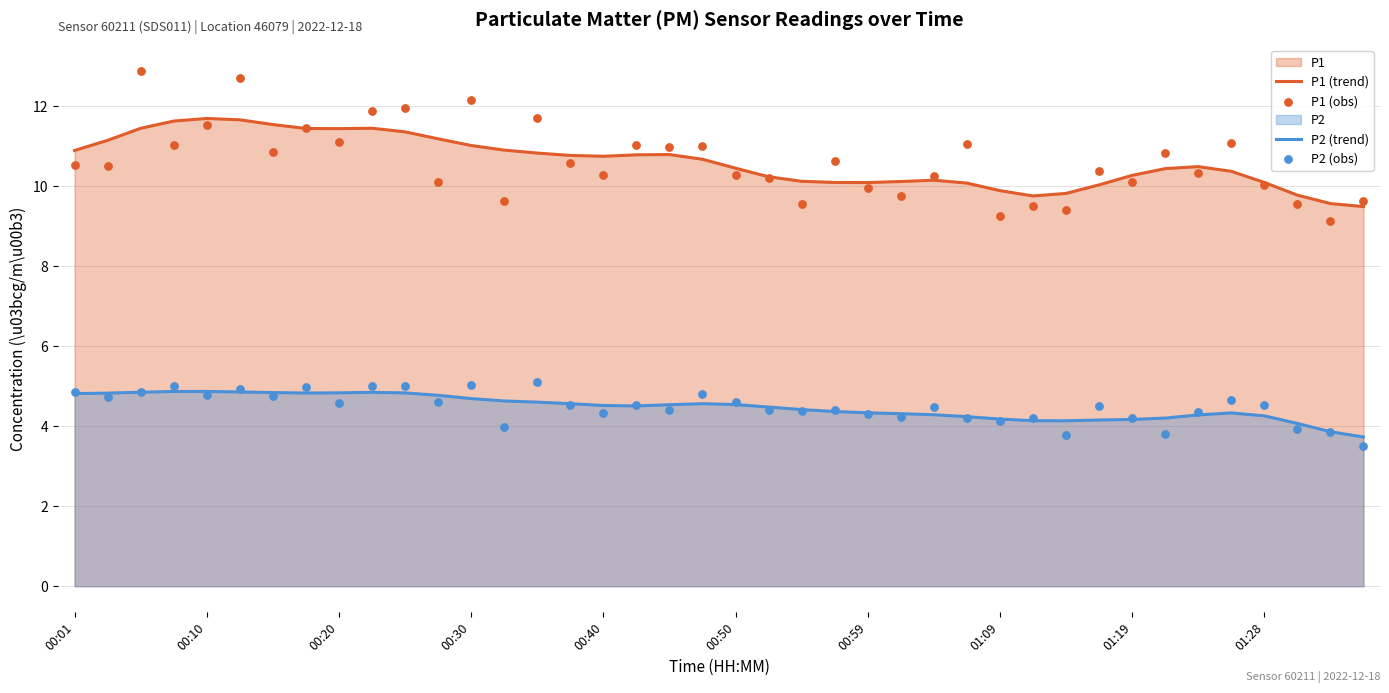

Is it true that P2 (trend) equals 4.8 at 00:01?

True